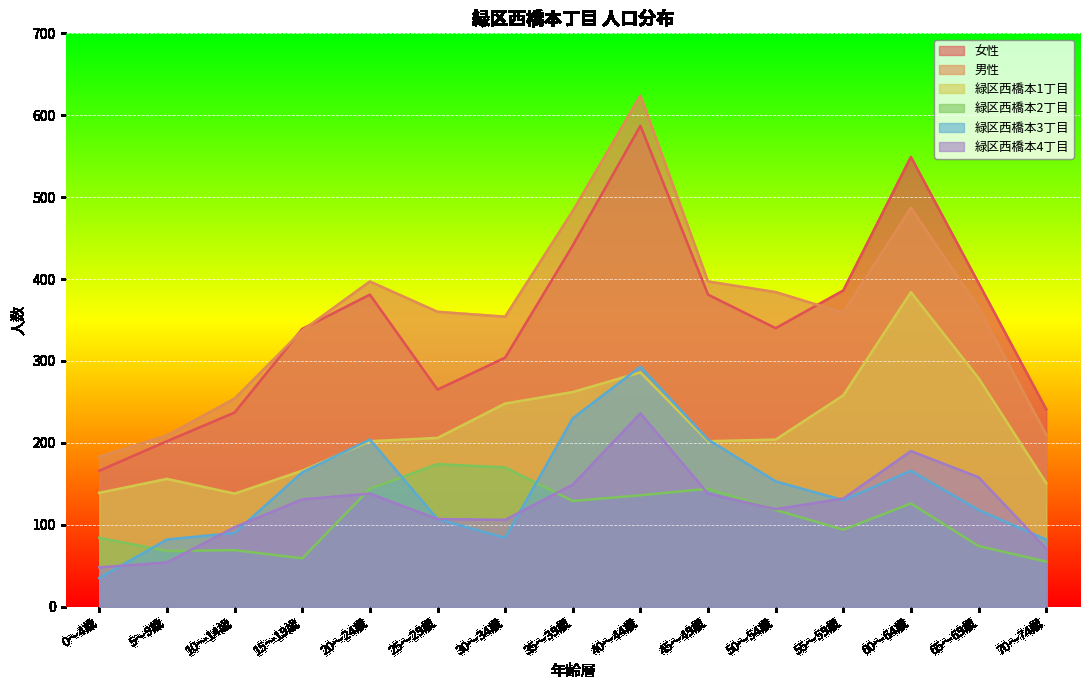

Reading right to left, list all the values displayed in this chart.

女性: 241	395	549	386	340	381	587	441	304	265	381	339	237	202	166
男性: 210	365	487	359	384	397	624	483	354	360	397	337	254	209	183
緑区西橋本1丁目: 151	279	384	258	204	202	286	262	248	206	202	166	138	156	139
緑区西橋本2丁目: 55	74	126	94	118	144	136	129	170	174	144	59	69	68	84
緑区西橋本3丁目: 82	118	166	130	153	204	293	230	84	107	204	164	90	82	35
緑区西橋本4丁目: 71	158	190	132	119	138	236	149	106	107	138	131	97	54	48